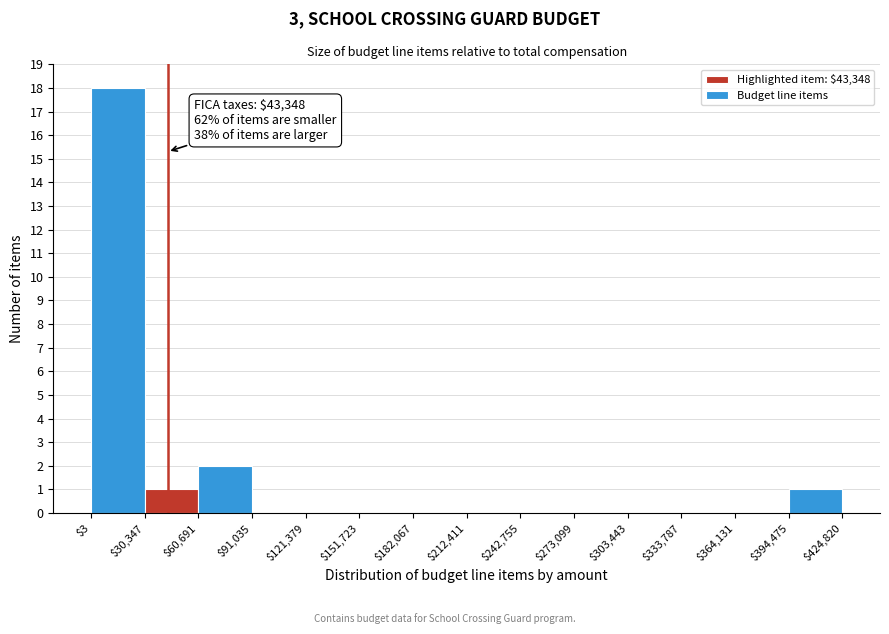

Over which range of the x-axis is the bar tallest?

$3 to $30,347